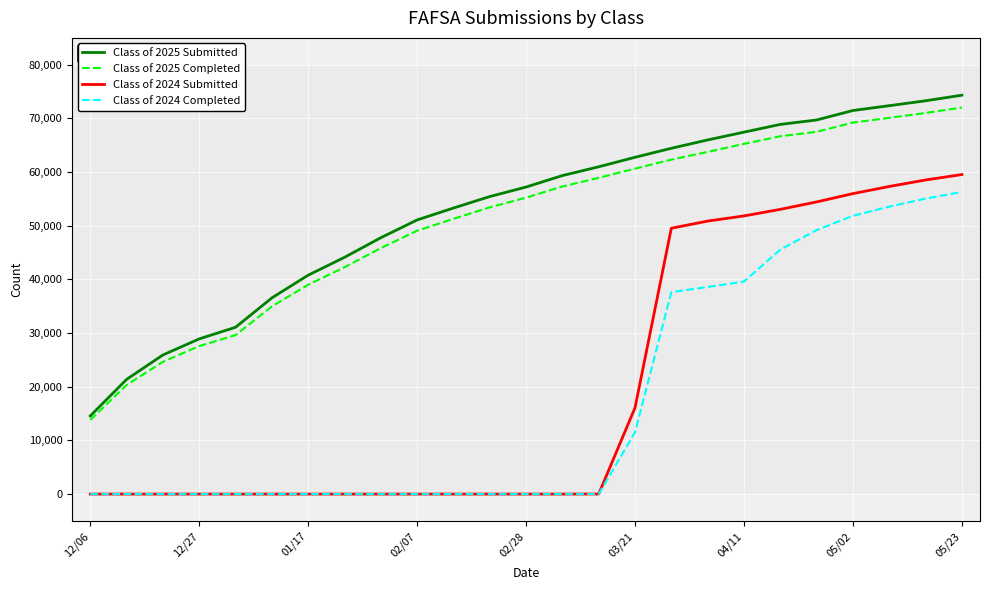

What is the minimum value for Class of 2025 Completed?

13807